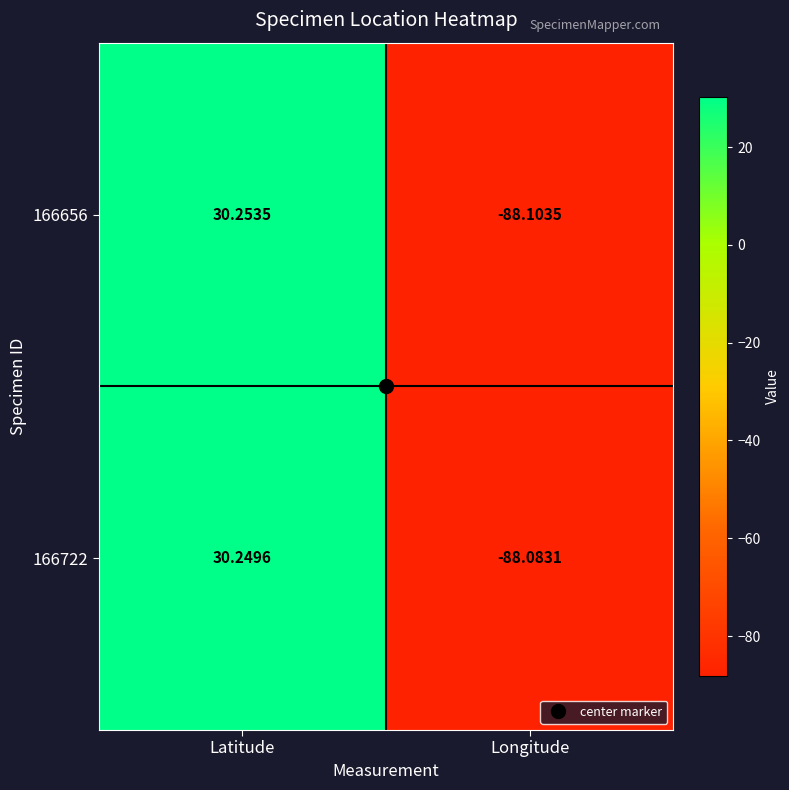

How many categories are shown in the chart?

2